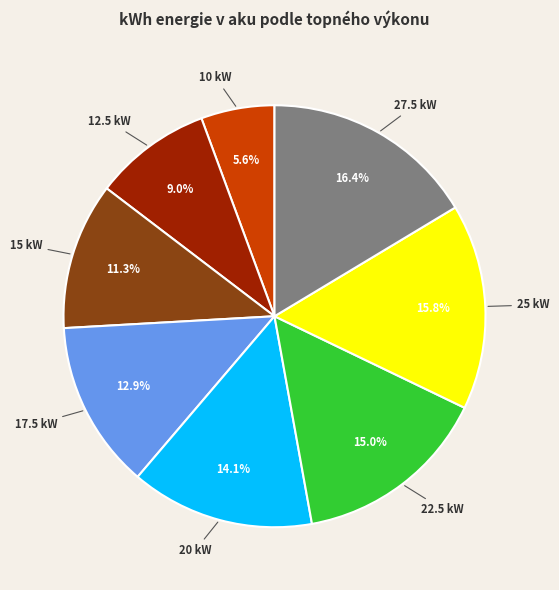

Which category has the smallest portion of the pie?

10 kW